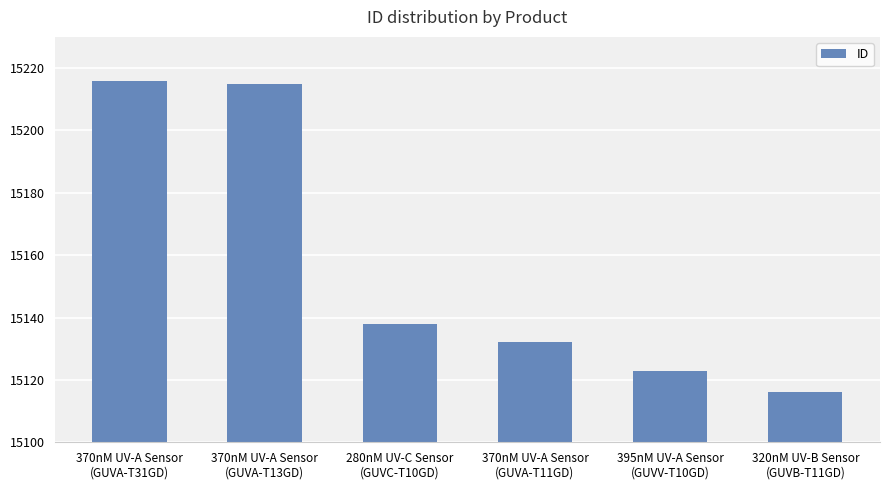

What is the minimum value shown in the chart?

15116